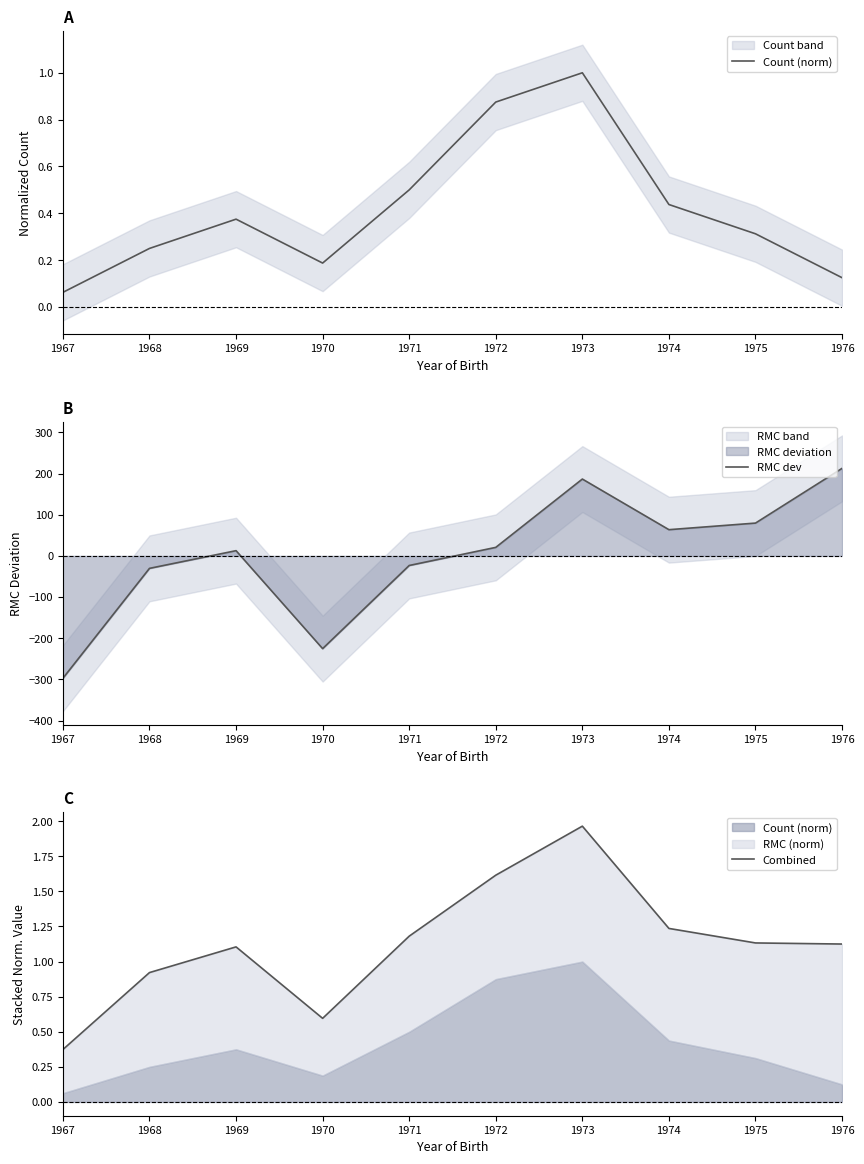

After their last crossing, which series has the higher values: RMC dev or Count (norm)?

RMC dev